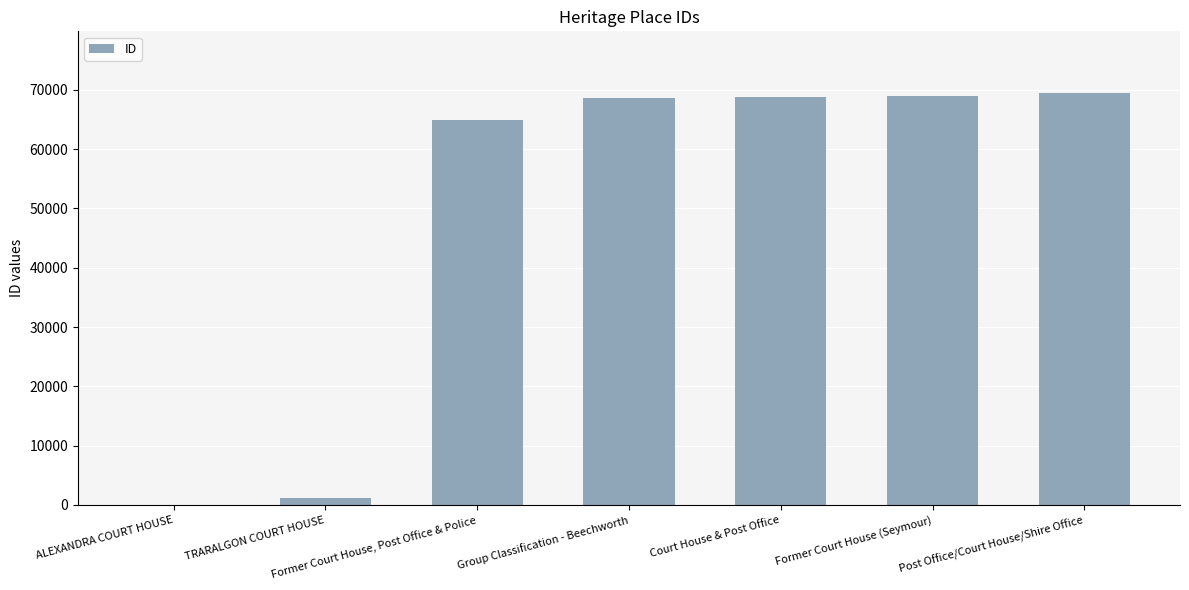

What is the change in value from Group Classification - Beechworth to Court House & Post Office?

+66